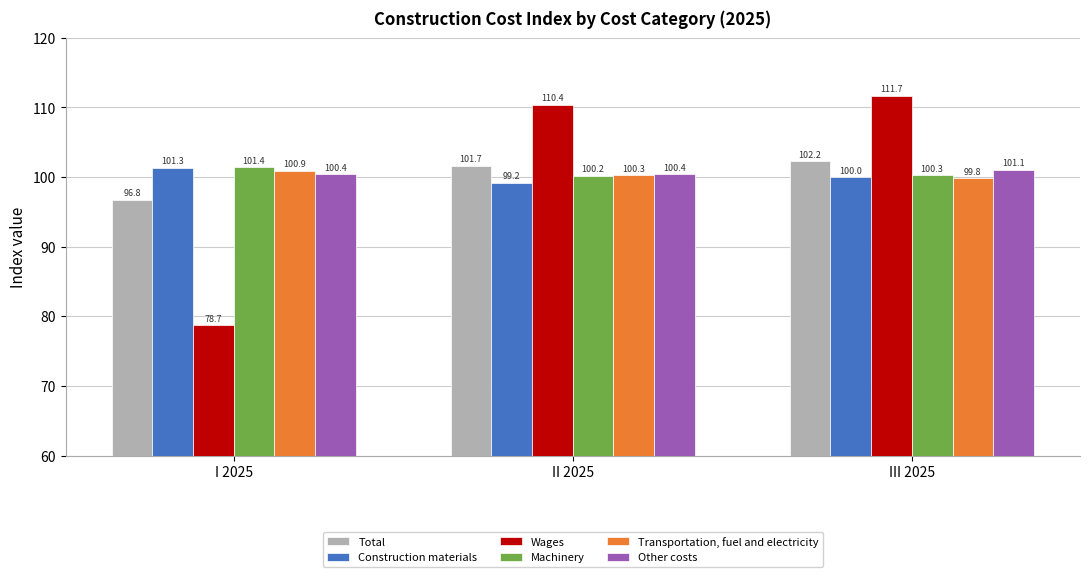

What is the difference between the maximum and minimum values in the Other costs series?

0.7